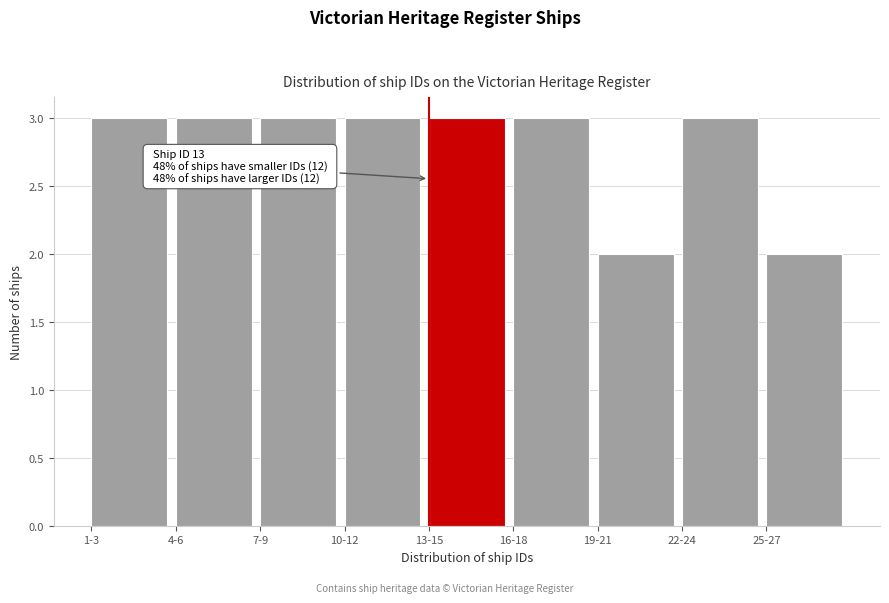

Reading left to right, list all the values displayed in this chart.

3	3	3	3	3	3	2	3	2